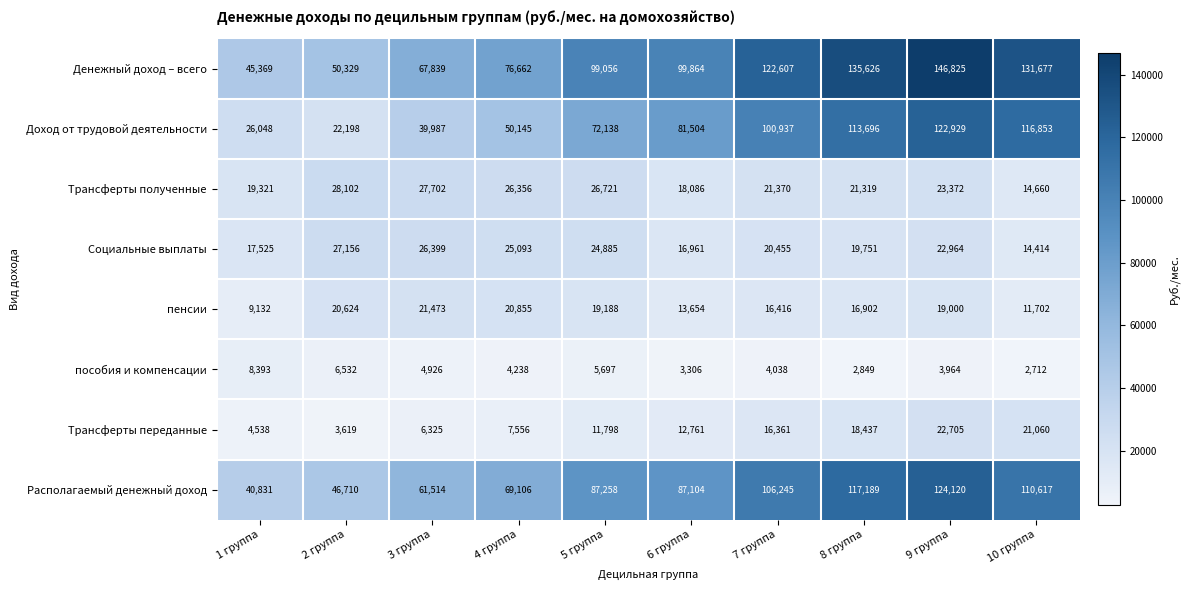

At which category is the sum across all series the highest?

9 группа